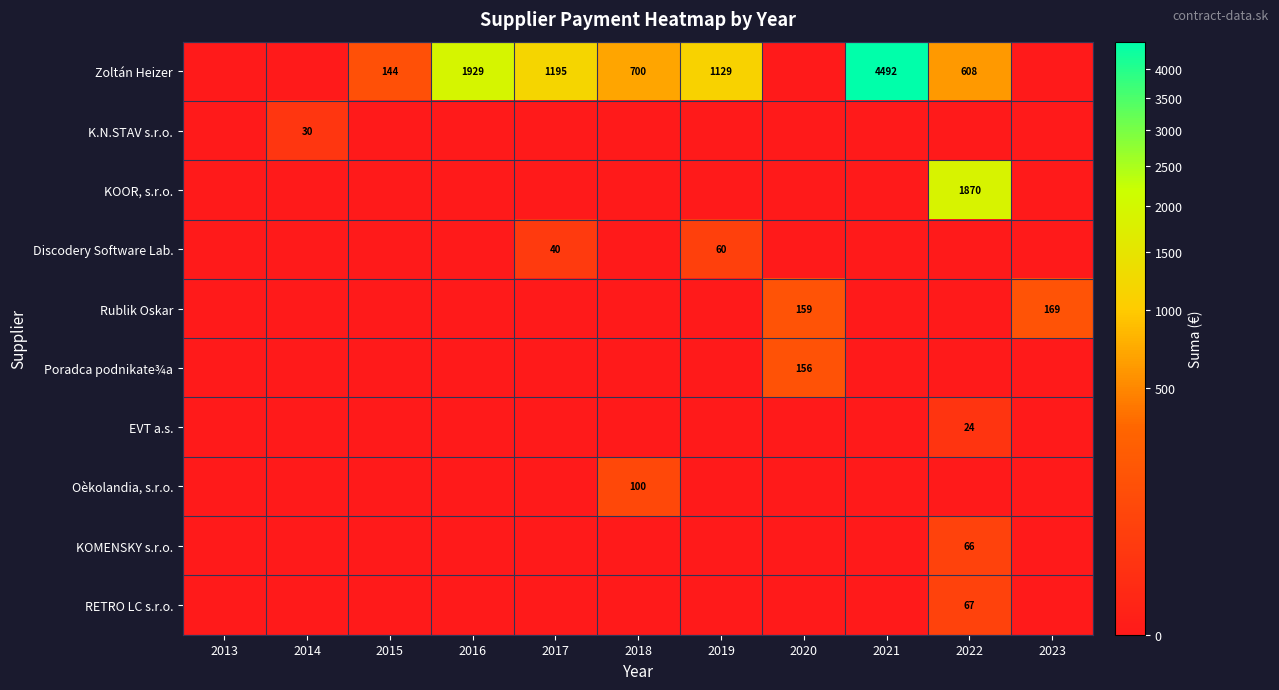

Which series has the largest total across all categories?

Zoltán Heizer